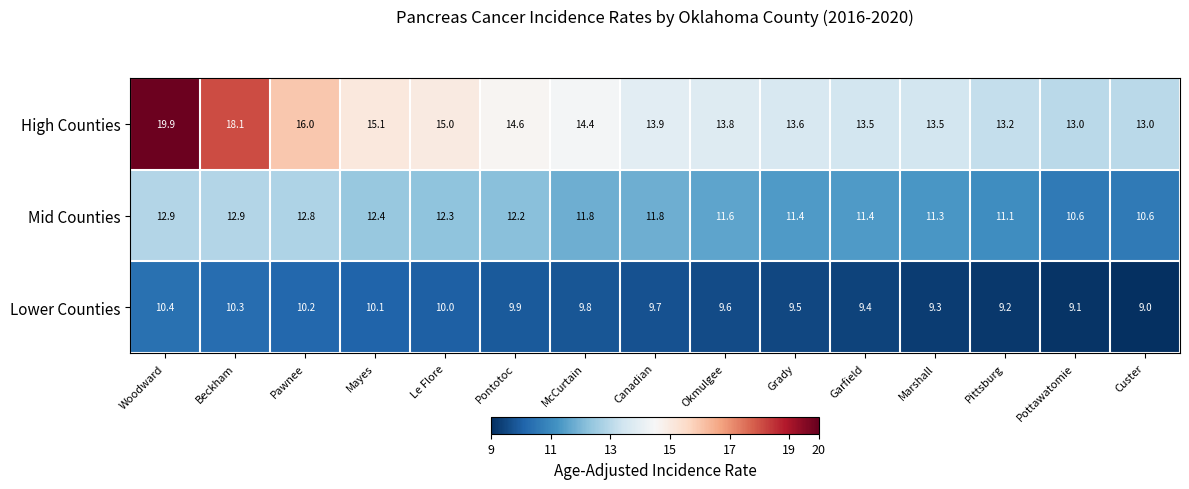

How many categories are shown in the chart?

15